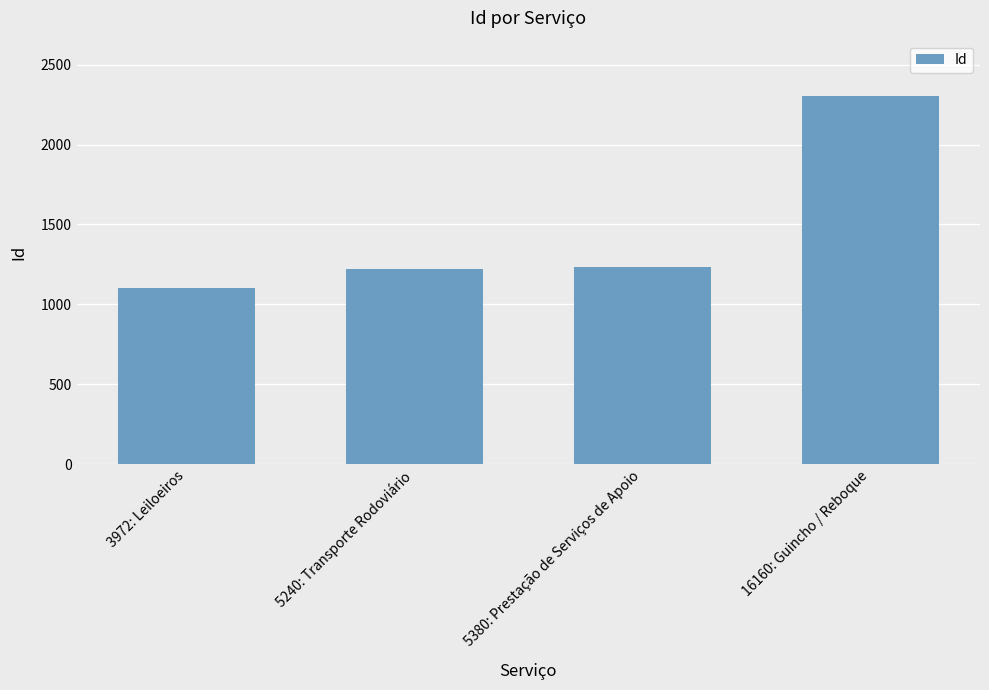

What is the label of the 2nd bar from the right?

5380: Prestação de Serviços de Apoio